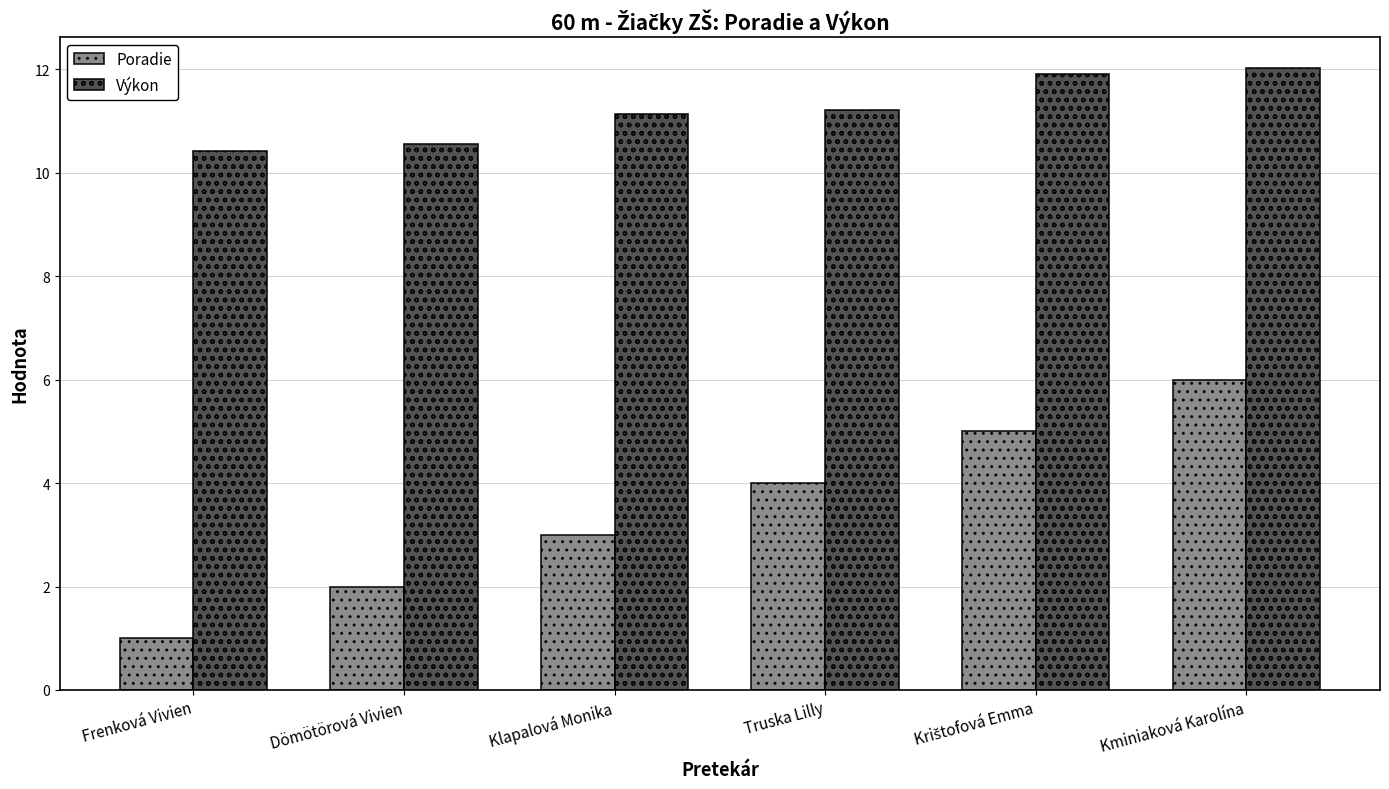

Reading left to right, transcribe all the data shown in this chart.

Poradie: 1.0	2.0	3.0	4.0	5.0	6.0
Výkon: 10.4	10.6	11.1	11.2	11.9	12.0